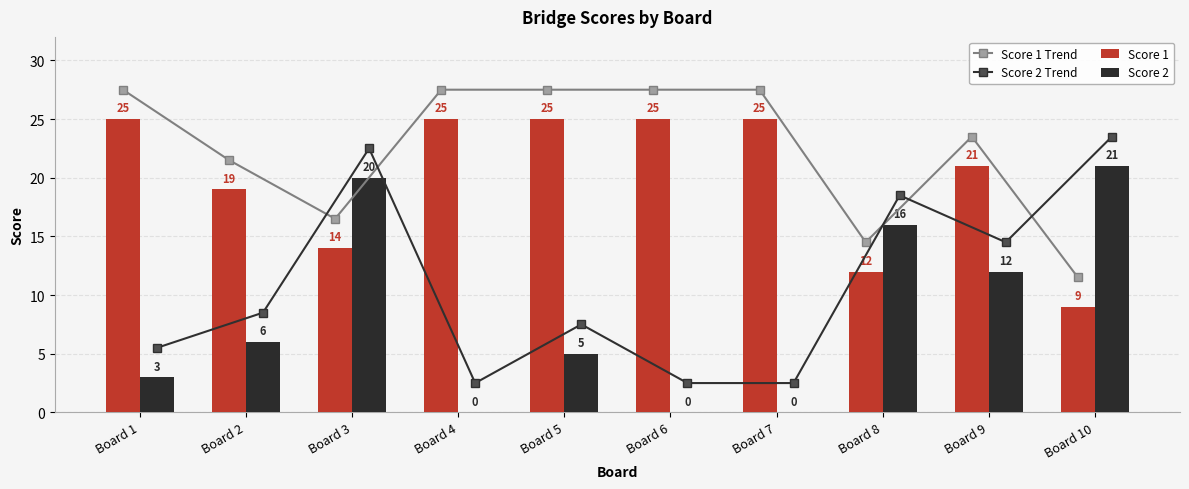

At how many categories does at least one series exceed 24?

5